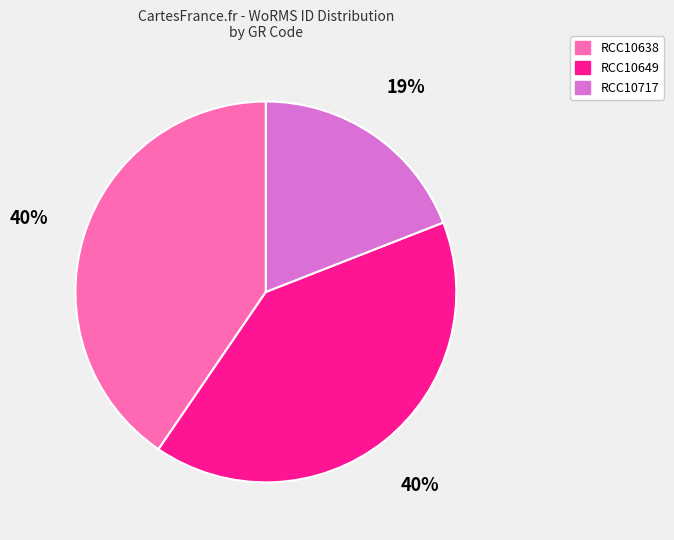

Does any single category account for the majority?

No